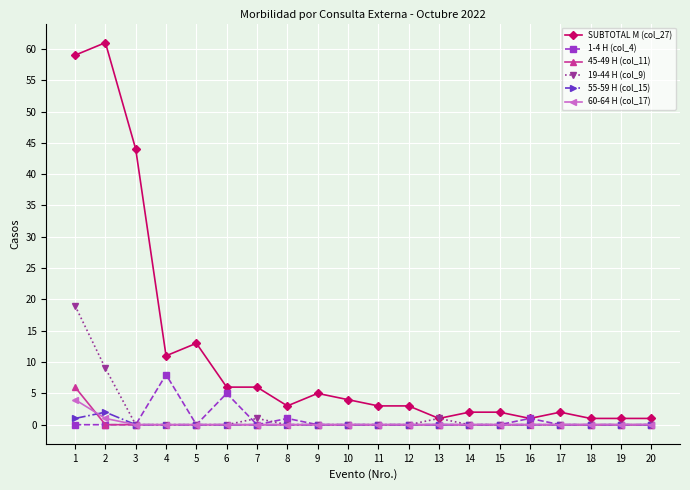

Reading right to left, transcribe all the data shown in this chart.

SUBTOTAL M (col_27): 1	1	1	2	1	2	2	1	3	3	4	5	3	6	6	13	11	44	61	59
1-4 H (col_4): 0	0	0	0	1	0	0	0	0	0	0	0	1	0	5	0	8	0	0	0
45-49 H (col_11): 0	0	0	0	0	0	0	0	0	0	0	0	0	0	0	0	0	0	0	6
19-44 H (col_9): 0	0	0	0	0	0	0	1	0	0	0	0	0	1	0	0	0	0	9	19
55-59 H (col_15): 0	0	0	0	0	0	0	0	0	0	0	0	0	0	0	0	0	0	2	1
60-64 H (col_17): 0	0	0	0	0	0	0	0	0	0	0	0	0	0	0	0	0	0	1	4